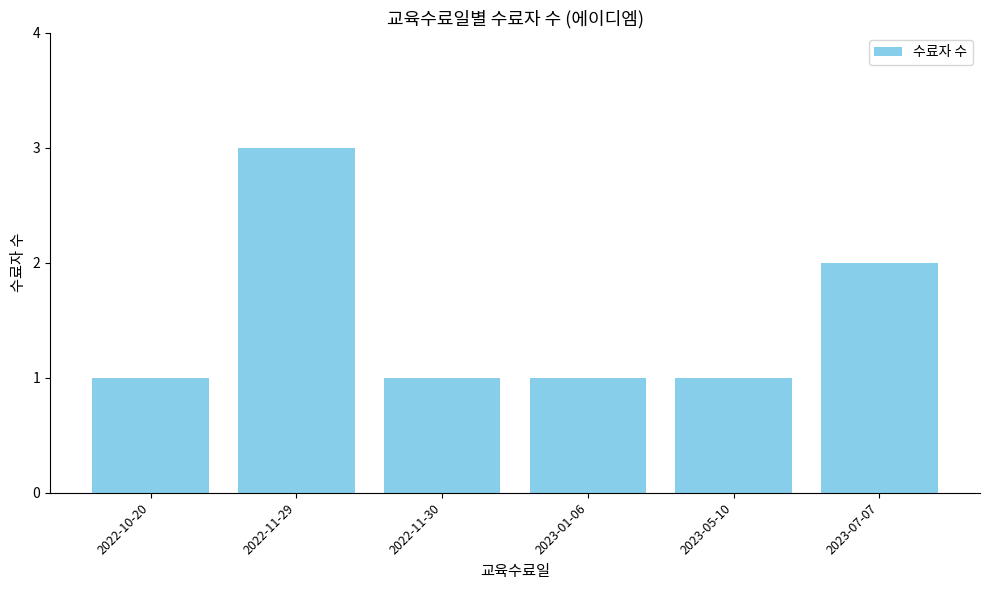

How many values are between 1 and 2?

5